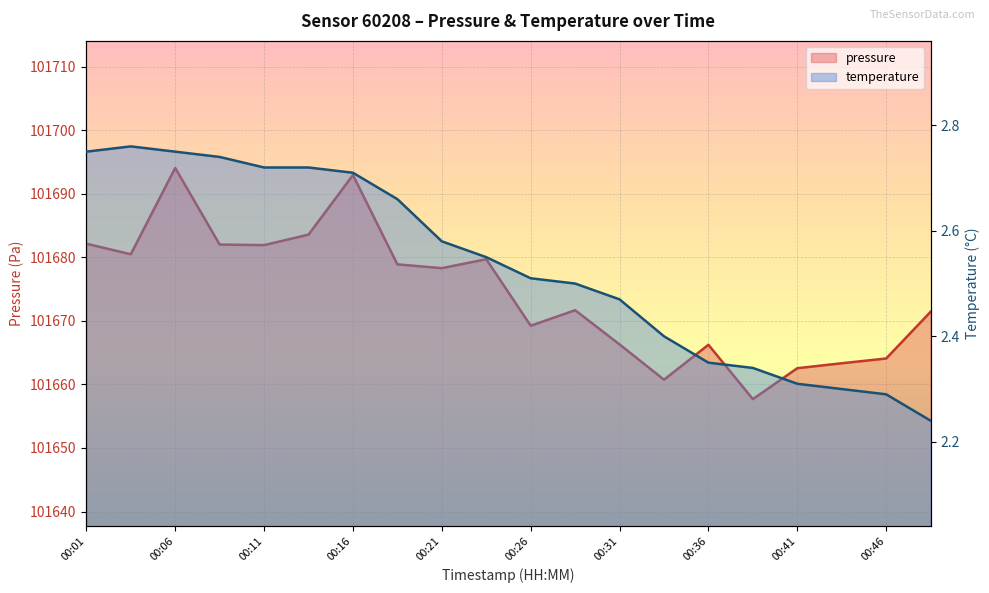

Which series has the largest total across all categories?

pressure